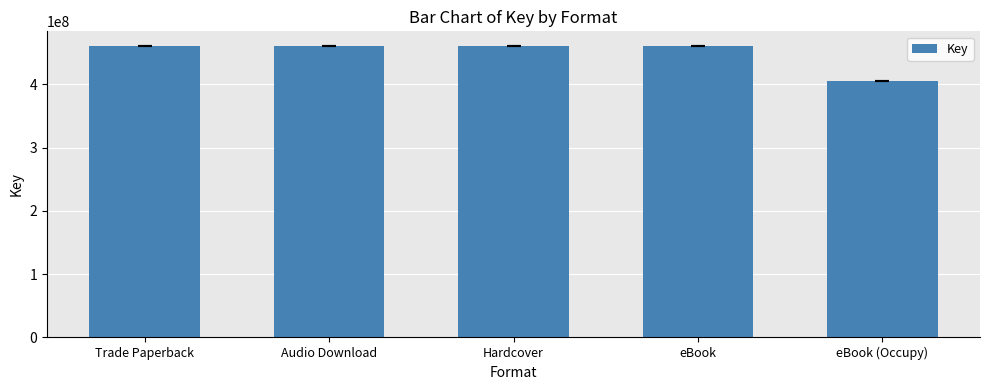

The chart shows a value of 460904767 at Audio Download. True or false?

True